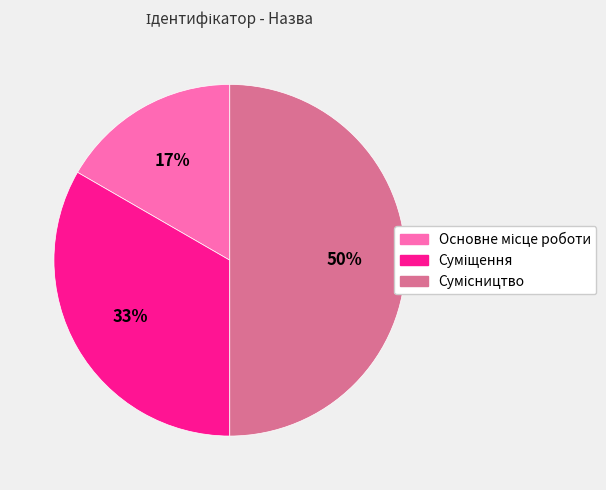

To the nearest percent, what is the average slice percentage?

33%